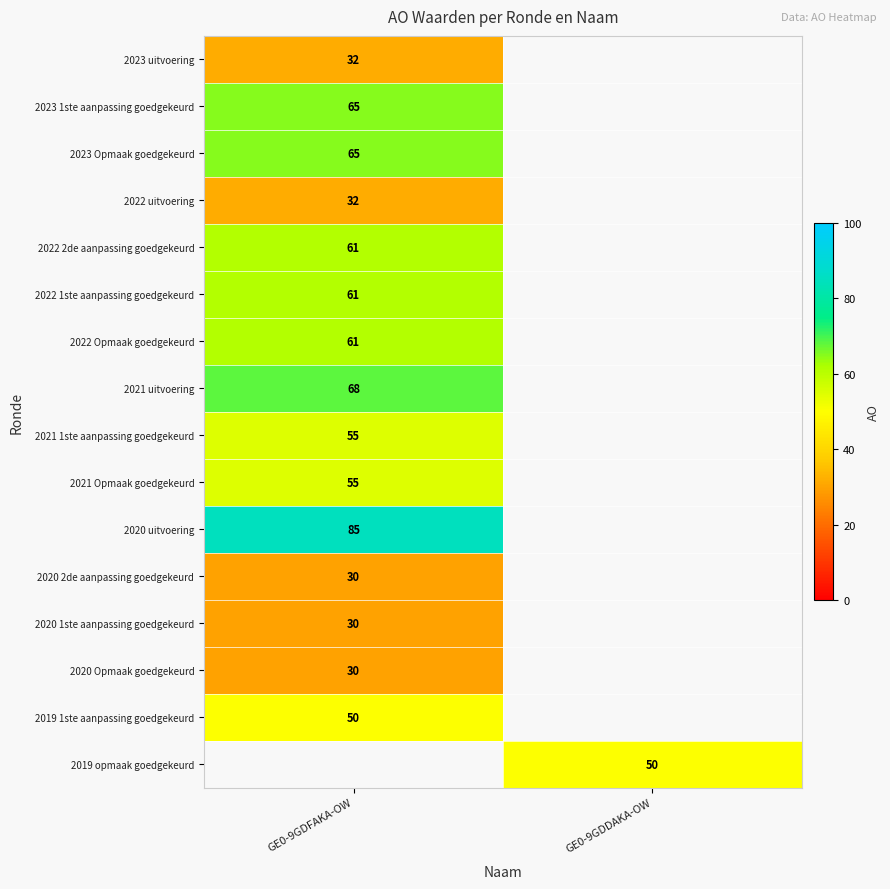

Count the number of categories in the chart.

2